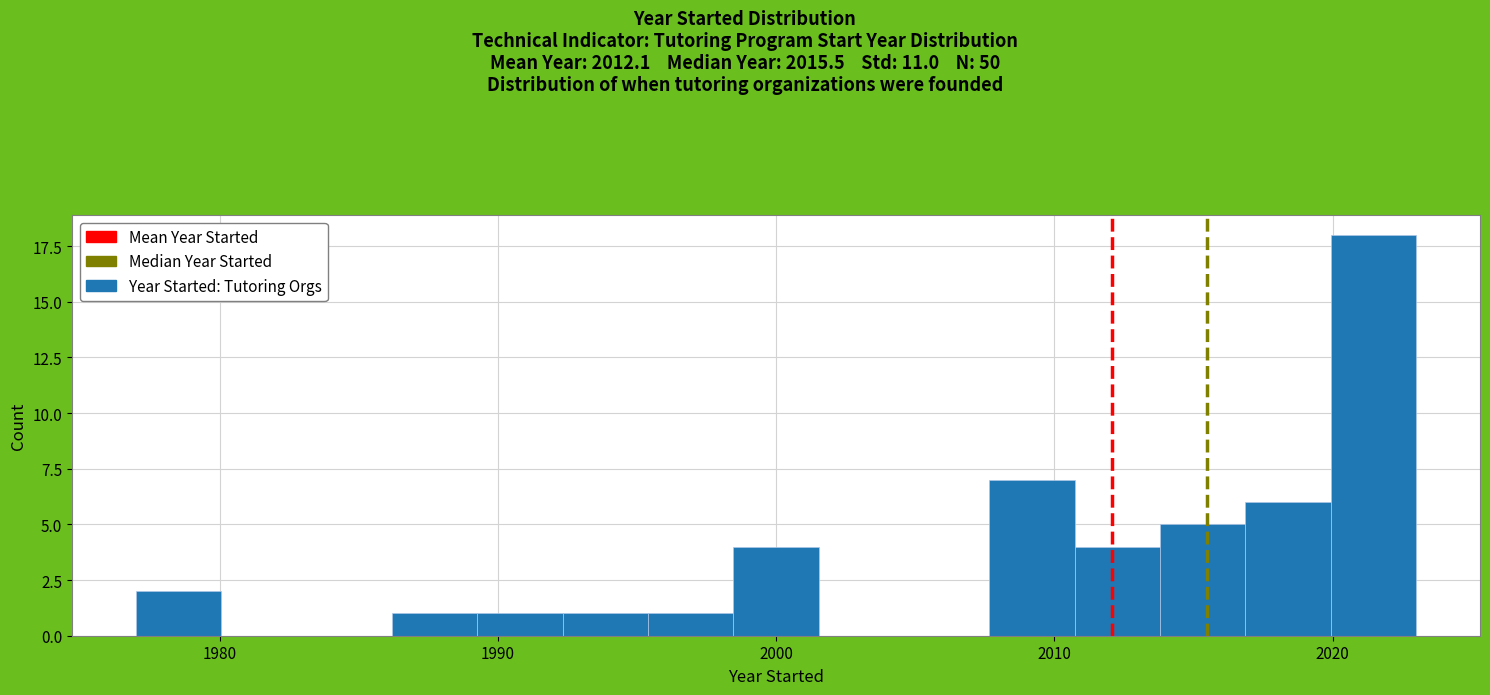

Read against the x-axis, roughly where is the centre of the tallest bar?

2021